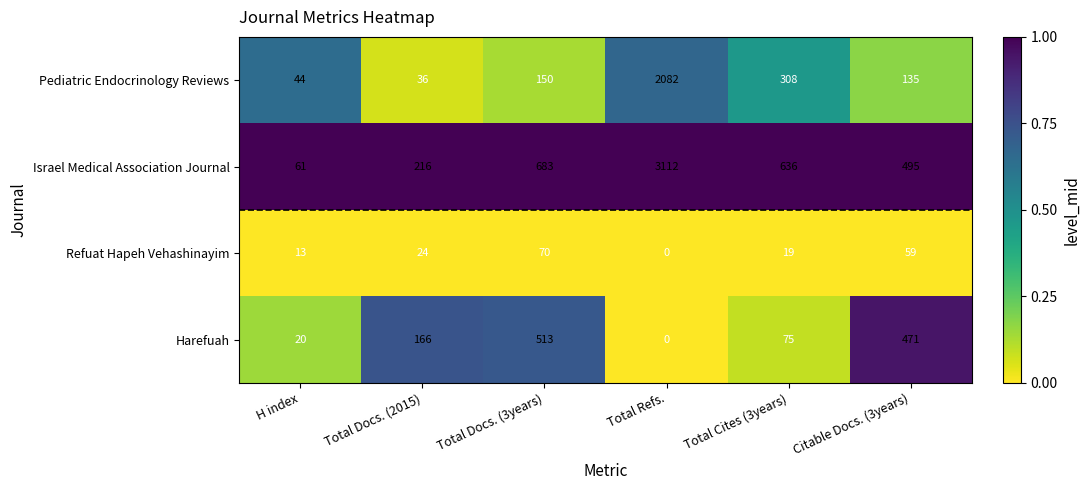

What is the difference between the second highest and second lowest values in the Harefuah series?

451